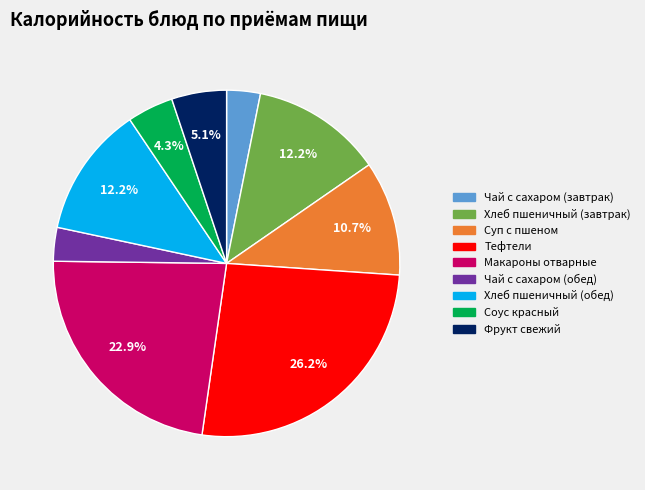

To the nearest percent, what percentage of the pie is Чай с сахаром (обед)?

3%